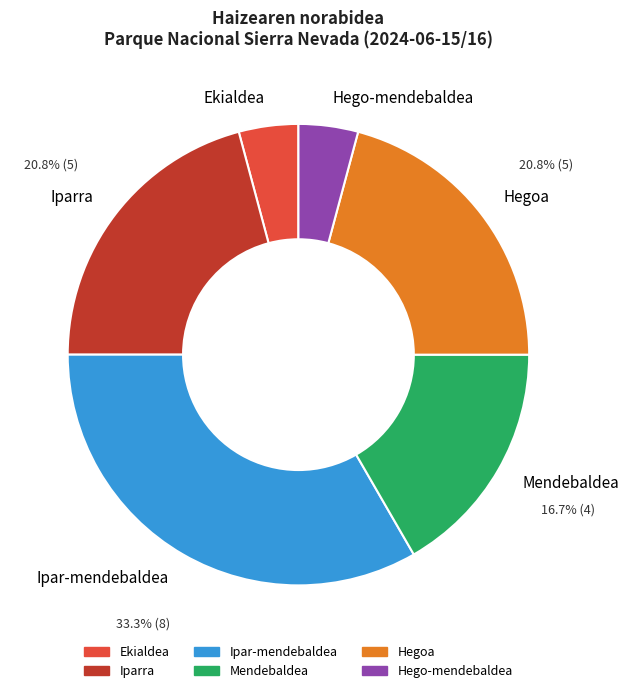

Do Ekialdea and Ipar-mendebaldea together represent more than half of the pie?

No